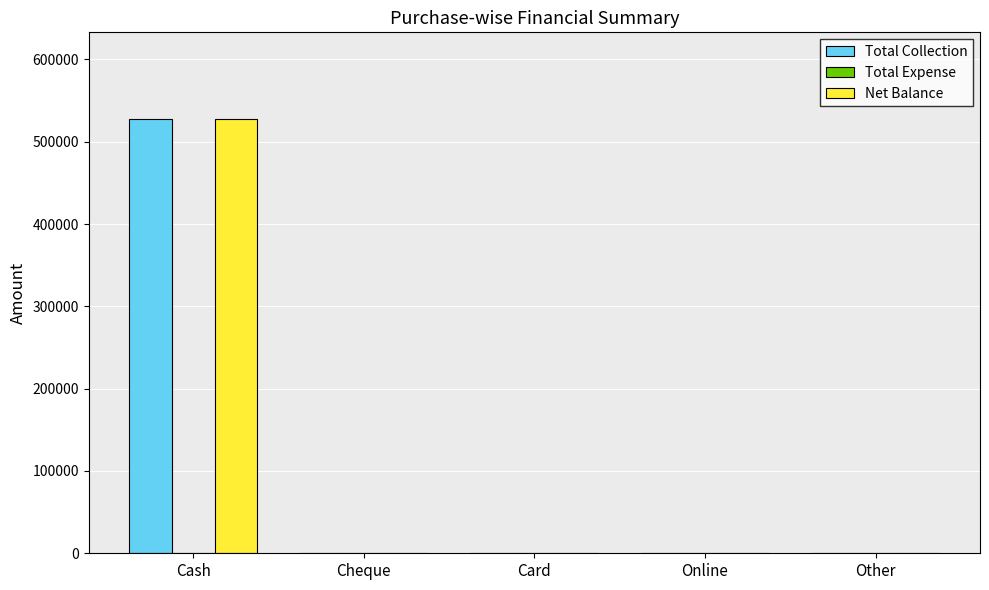

Does the chart contain stacked bars?

No